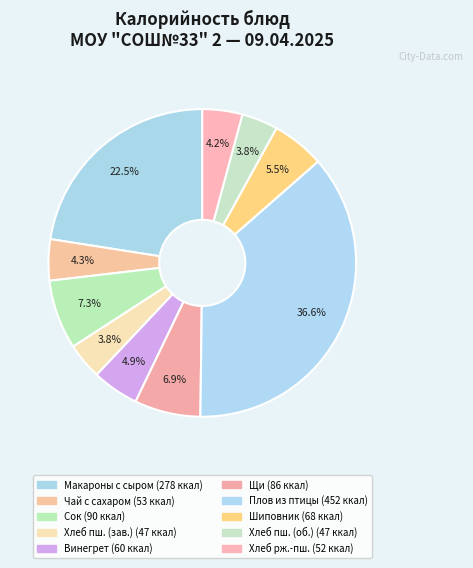

How many slices are in this pie chart?

10